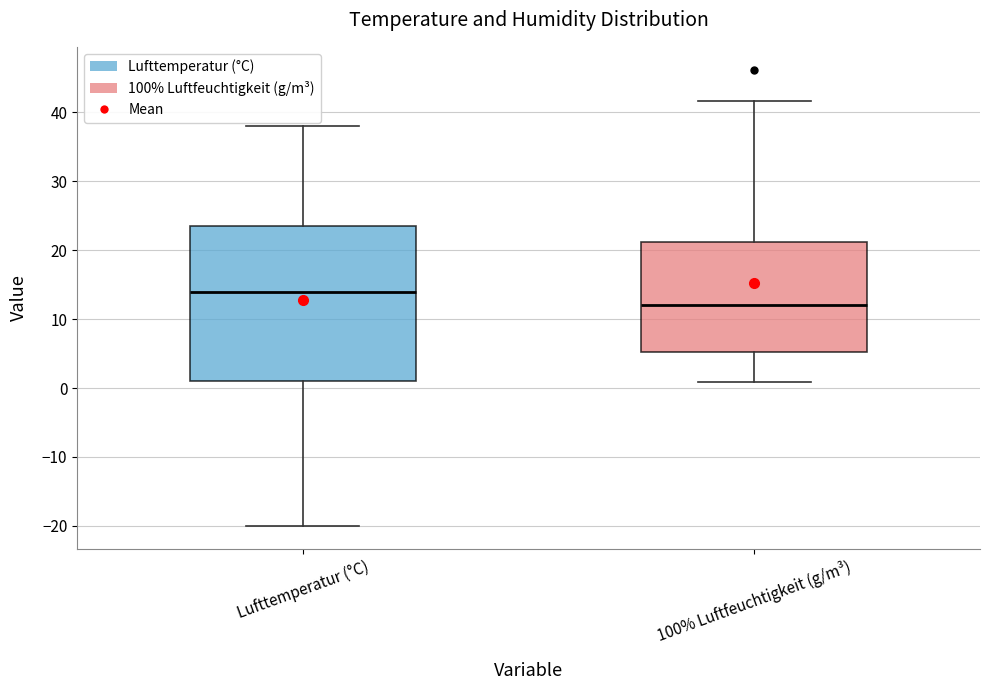

Where does the lower whisker of the box for Lufttemperatur (°C) end on the y-axis? The values are not printed on the chart, so give them approximately, as read against the axis.

-20